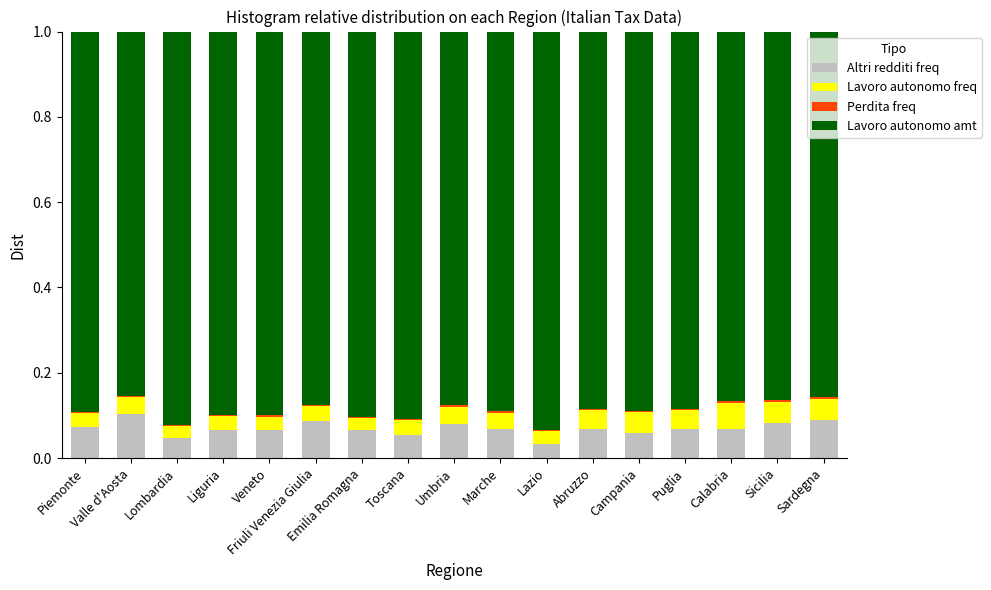

Read the Lavoro autonomo amt value at Lazio.

0.9